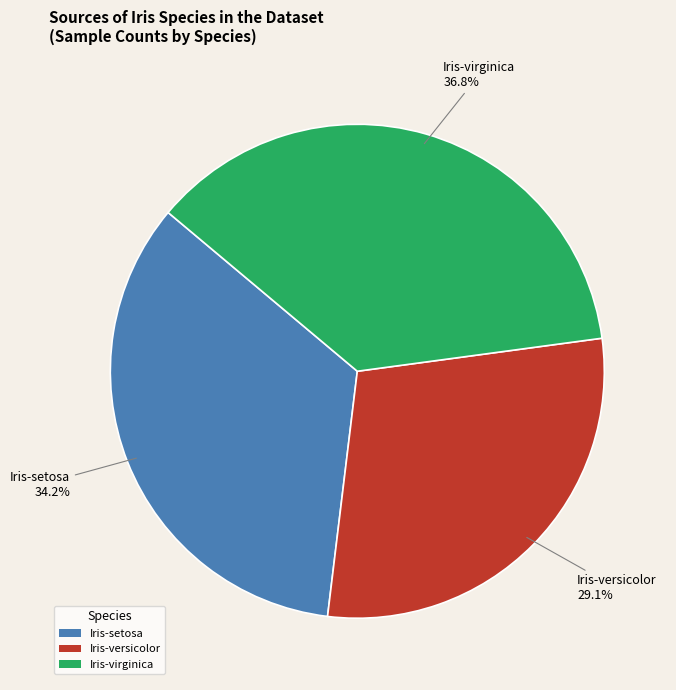

Which slice is the smallest?

Iris-versicolor